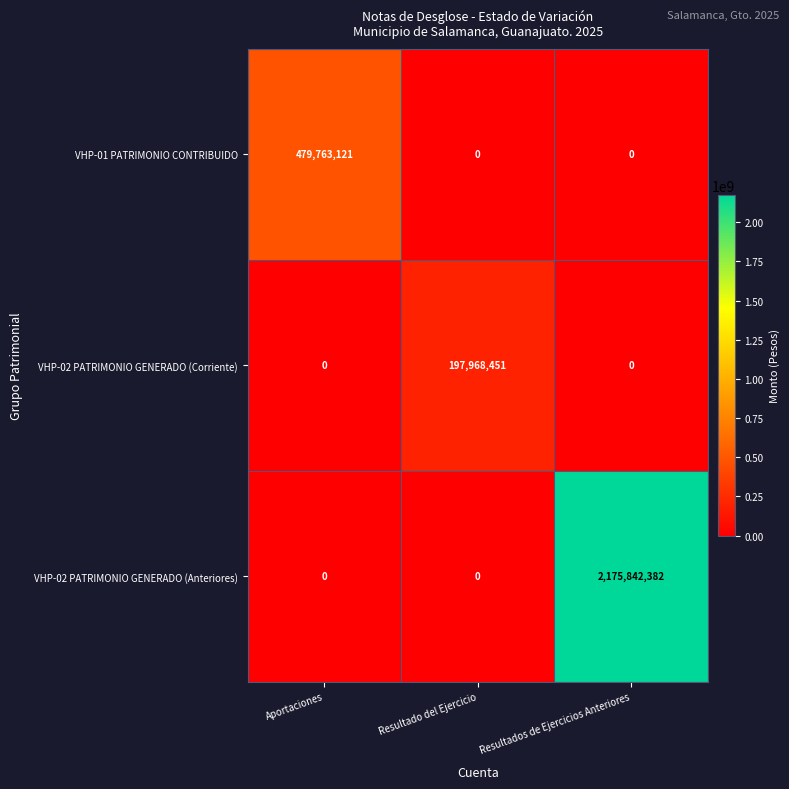

Between Aportaciones and Resultado del Ejercicio, which series saw the biggest shift?

VHP-01 PATRIMONIO CONTRIBUIDO